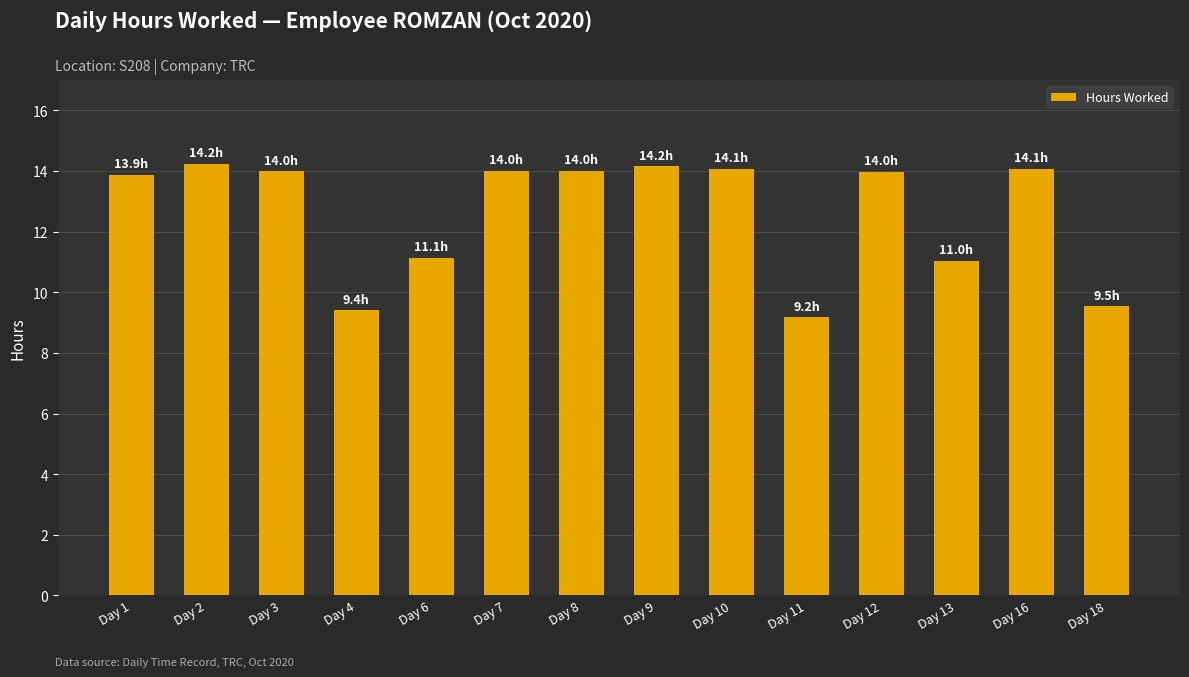

How many values exceed 13?

9